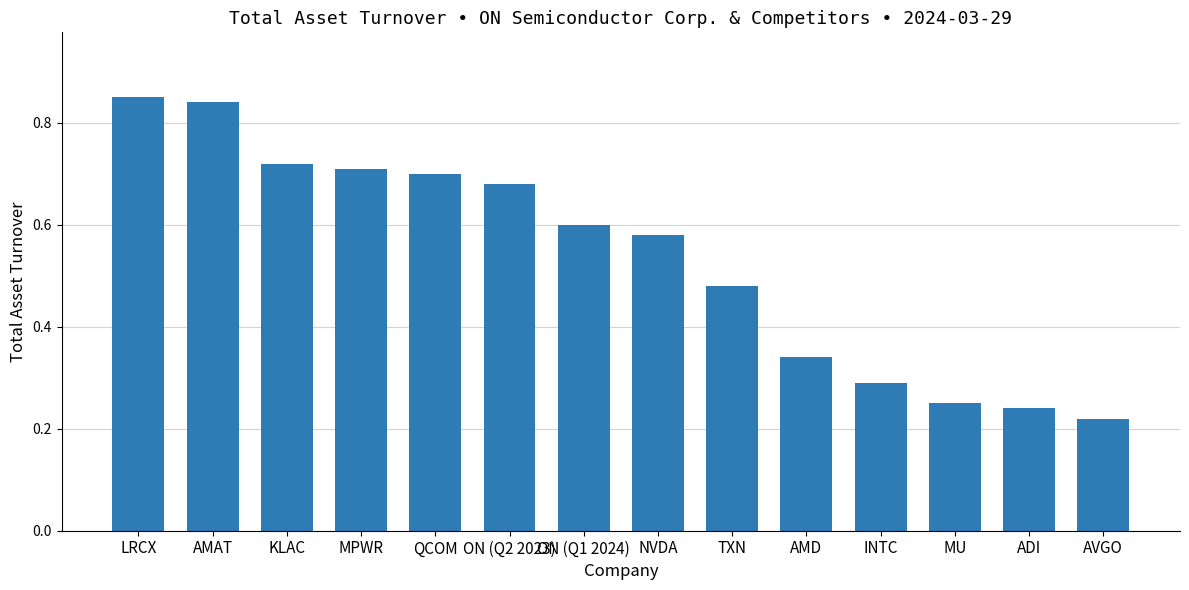

Rank the categories by value from lowest to highest.

AVGO, ADI, MU, INTC, AMD, TXN, NVDA, ON (Q1 2024), ON (Q2 2023), QCOM, MPWR, KLAC, AMAT, LRCX